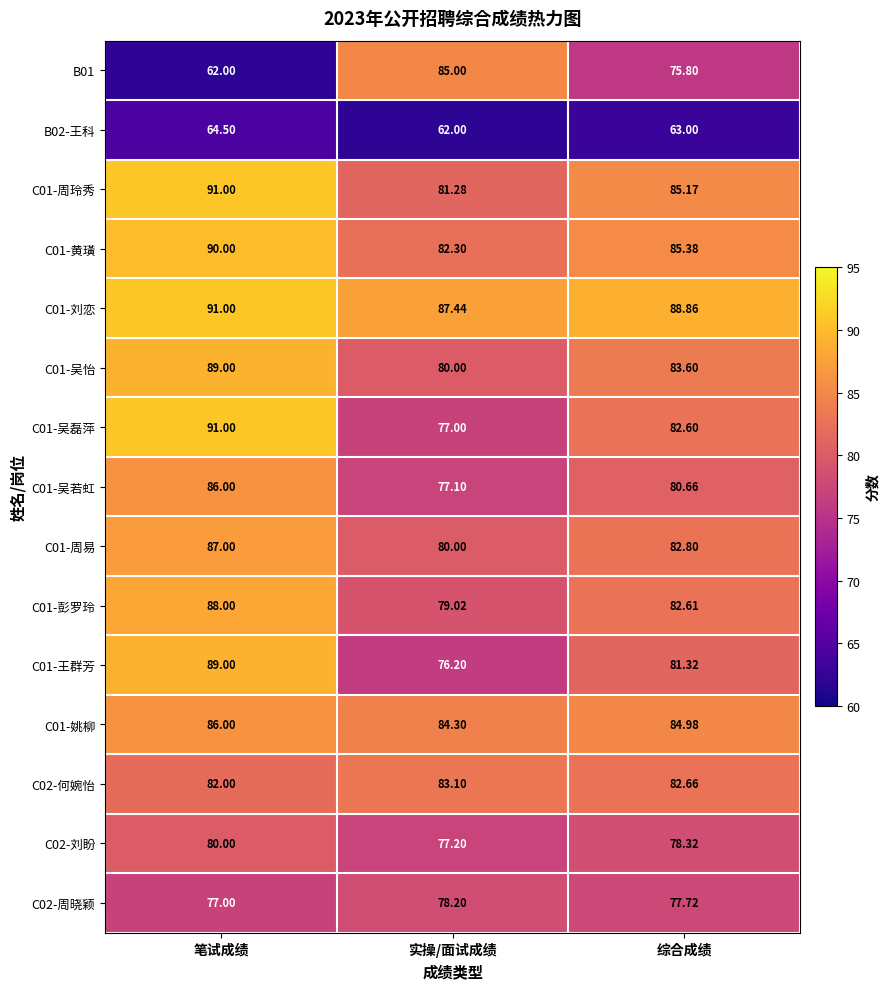

At which category is the sum across all series the highest?

笔试成绩